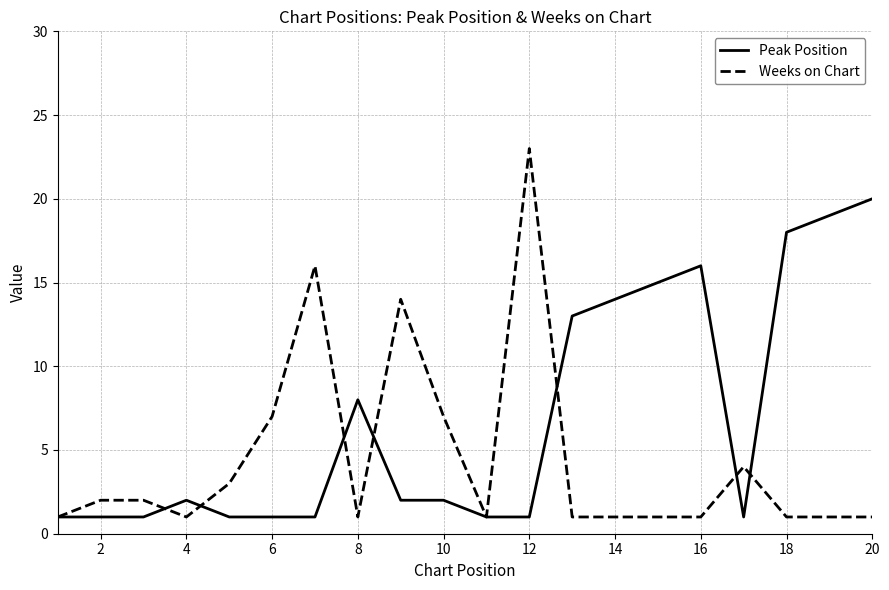

Which series has the largest total across all categories?

Peak Position